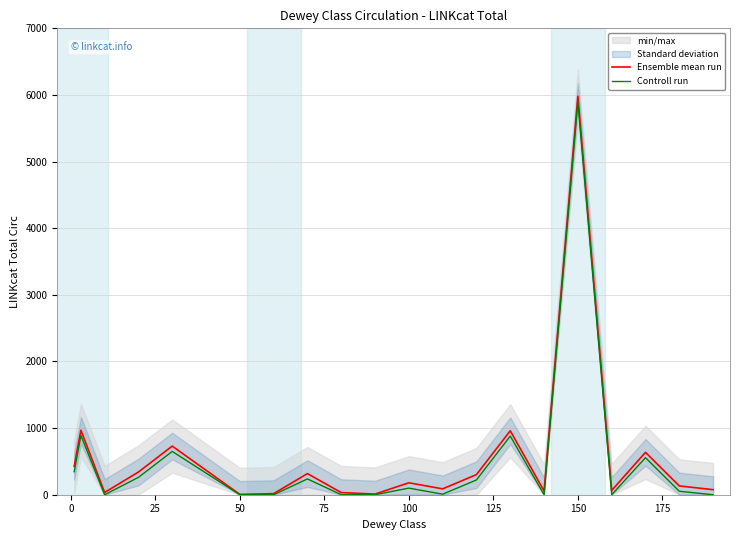

Is it true that Ensemble mean run equals 591 at 13?

False